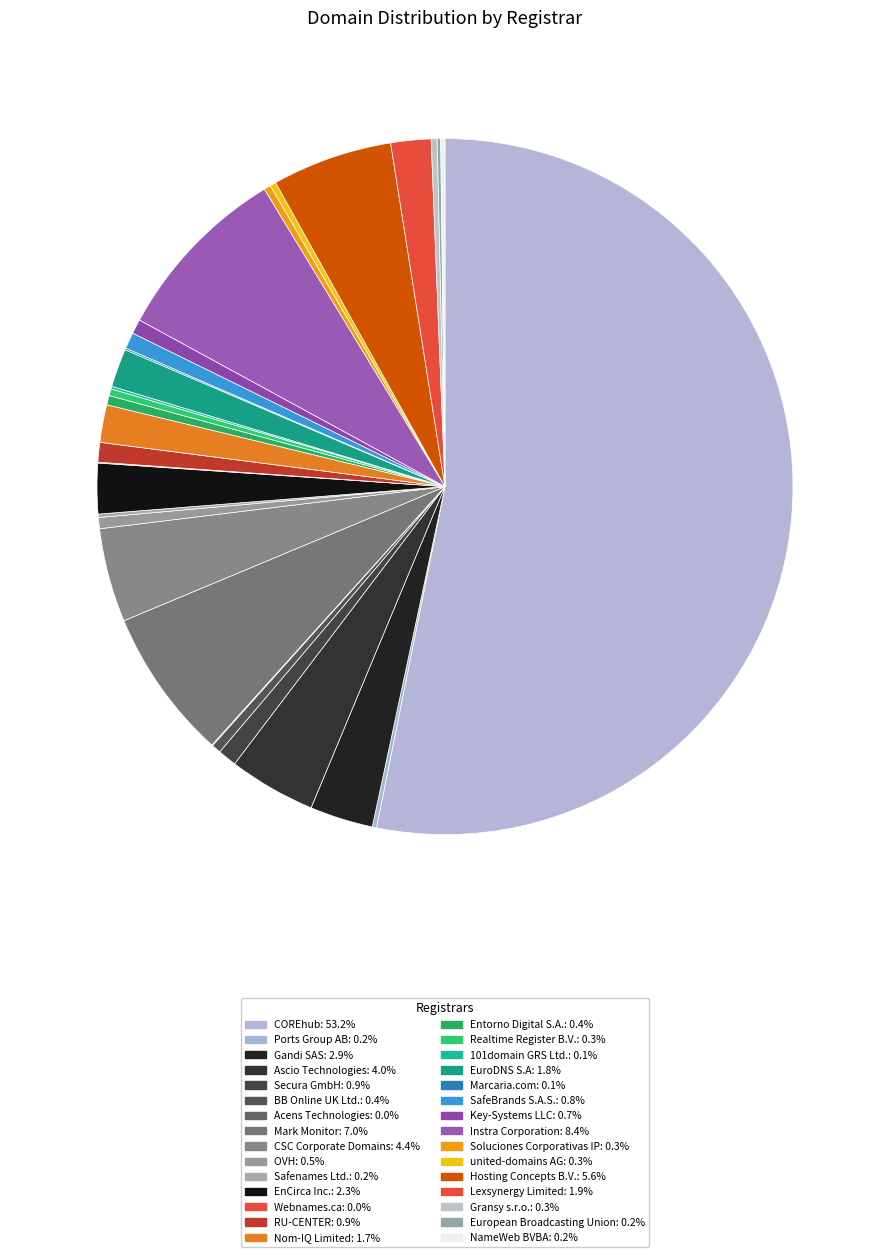

Is there any slice that represents more than half of the pie?

Yes